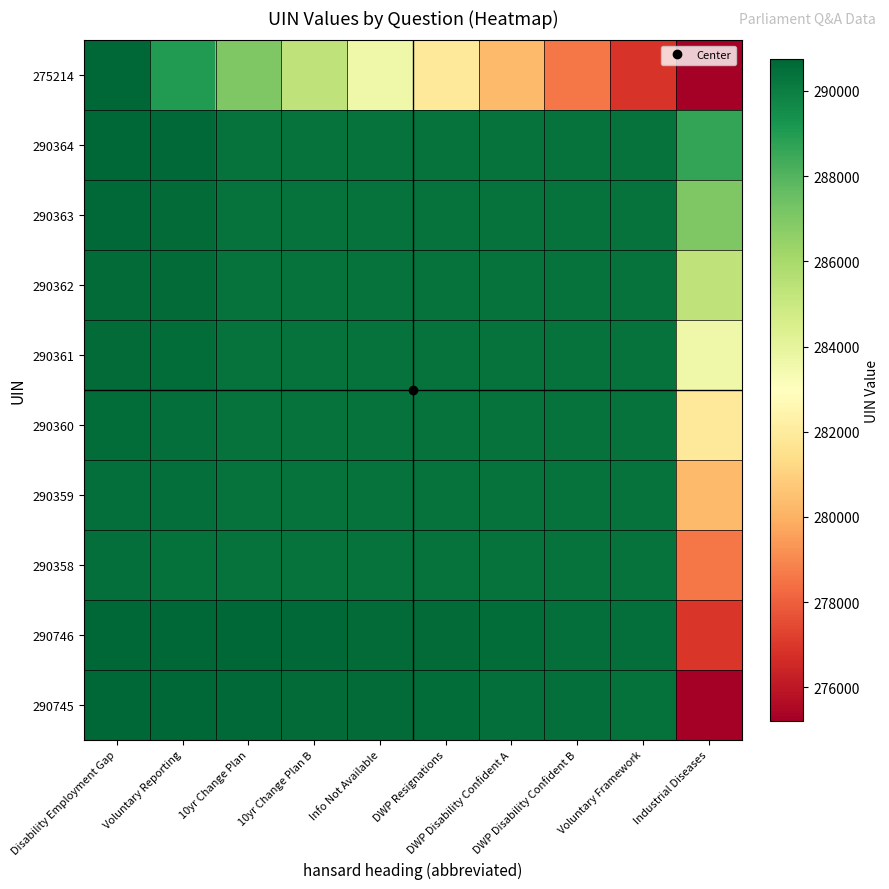

Reading left to right, what are all the values shown in this chart?

290745: Disability Employment Gap=290745.0	Voluntary Reporting=290745.1	10yr Change Plan=290659.0	10yr Change Plan B=290616.3	Info Not Available=290573.9	DWP Resignations=290531.7	DWP Disability Confident A=290489.7	DWP Disability Confident B=290447.9	Voluntary Framework=290406.3	Industrial Diseases=275214.0
290746: Disability Employment Gap=290745.9	Voluntary Reporting=290746.0	10yr Change Plan=290702.9	10yr Change Plan B=290660.0	Info Not Available=290617.3	DWP Resignations=290574.9	DWP Disability Confident A=290532.7	DWP Disability Confident B=290490.7	Voluntary Framework=290448.9	Industrial Diseases=276939.8
290358: Disability Employment Gap=290444.0	Voluntary Reporting=290401.1	10yr Change Plan=290358.0	10yr Change Plan B=290358.1	Info Not Available=290358.4	DWP Resignations=290359.0	DWP Disability Confident A=290359.8	DWP Disability Confident B=290360.8	Voluntary Framework=290362.0	Industrial Diseases=278579.3
290359: Disability Employment Gap=290487.7	Voluntary Reporting=290445.0	10yr Change Plan=290358.9	10yr Change Plan B=290359.0	Info Not Available=290359.1	DWP Resignations=290359.4	DWP Disability Confident A=290360.0	DWP Disability Confident B=290360.8	Voluntary Framework=290361.8	Industrial Diseases=280262.3
290360: Disability Employment Gap=290531.1	Voluntary Reporting=290488.7	10yr Change Plan=290359.6	10yr Change Plan B=290359.9	Info Not Available=290360.0	DWP Resignations=290360.1	DWP Disability Confident A=290360.4	DWP Disability Confident B=290361.0	Voluntary Framework=290361.8	Industrial Diseases=281945.6
290361: Disability Employment Gap=290574.3	Voluntary Reporting=290532.1	10yr Change Plan=290360.0	10yr Change Plan B=290360.6	Info Not Available=290360.9	DWP Resignations=290361.0	DWP Disability Confident A=290361.1	DWP Disability Confident B=290361.4	Voluntary Framework=290362.0	Industrial Diseases=283629.0
290362: Disability Employment Gap=290617.3	Voluntary Reporting=290575.3	10yr Change Plan=290360.2	10yr Change Plan B=290361.0	Info Not Available=290361.6	DWP Resignations=290361.9	DWP Disability Confident A=290362.0	DWP Disability Confident B=290362.1	Voluntary Framework=290362.4	Industrial Diseases=285312.7
290363: Disability Employment Gap=290660.1	Voluntary Reporting=290618.3	10yr Change Plan=290360.2	10yr Change Plan B=290361.2	Info Not Available=290362.0	DWP Resignations=290362.6	DWP Disability Confident A=290362.9	DWP Disability Confident B=290363.0	Voluntary Framework=290363.1	Industrial Diseases=286996.6
290364: Disability Employment Gap=290702.7	Voluntary Reporting=290661.1	10yr Change Plan=290360.0	10yr Change Plan B=290361.2	Info Not Available=290362.2	DWP Resignations=290363.0	DWP Disability Confident A=290363.6	DWP Disability Confident B=290363.9	Voluntary Framework=290364.0	Industrial Diseases=288680.7
275214: Disability Employment Gap=290745.0	Voluntary Reporting=289020.2	10yr Change Plan=286992.7	10yr Change Plan B=285310.7	Info Not Available=283628.4	DWP Resignations=281946.0	DWP Disability Confident A=280263.3	DWP Disability Confident B=278580.4	Voluntary Framework=276897.3	Industrial Diseases=275214.0